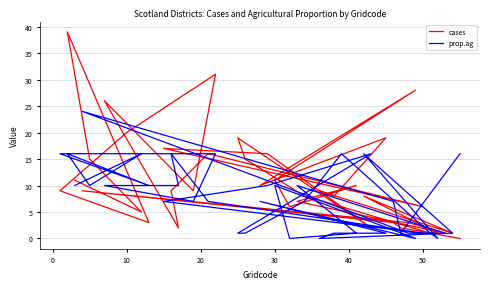

How many data points in prop.ag are above 7?

19